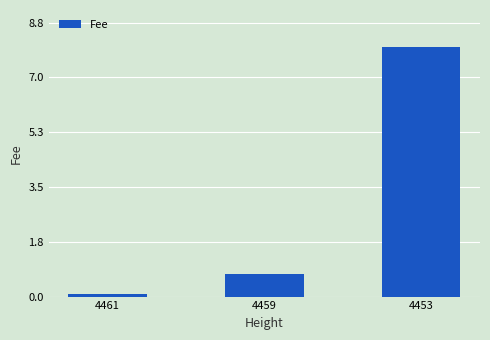

True or false: the data shows 0.1 at 4461.

True